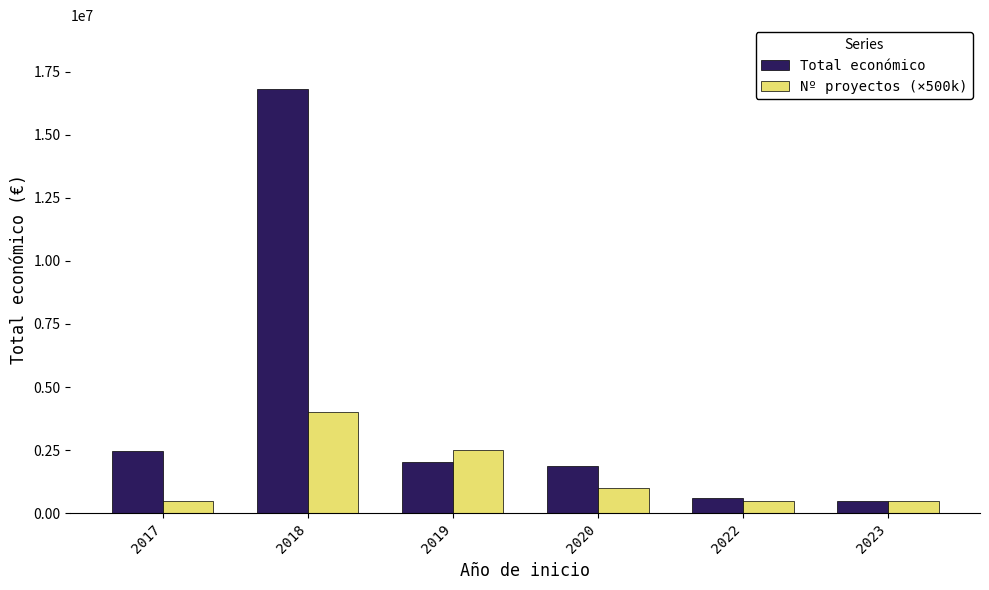

Which series has the widest spread of values?

Total económico